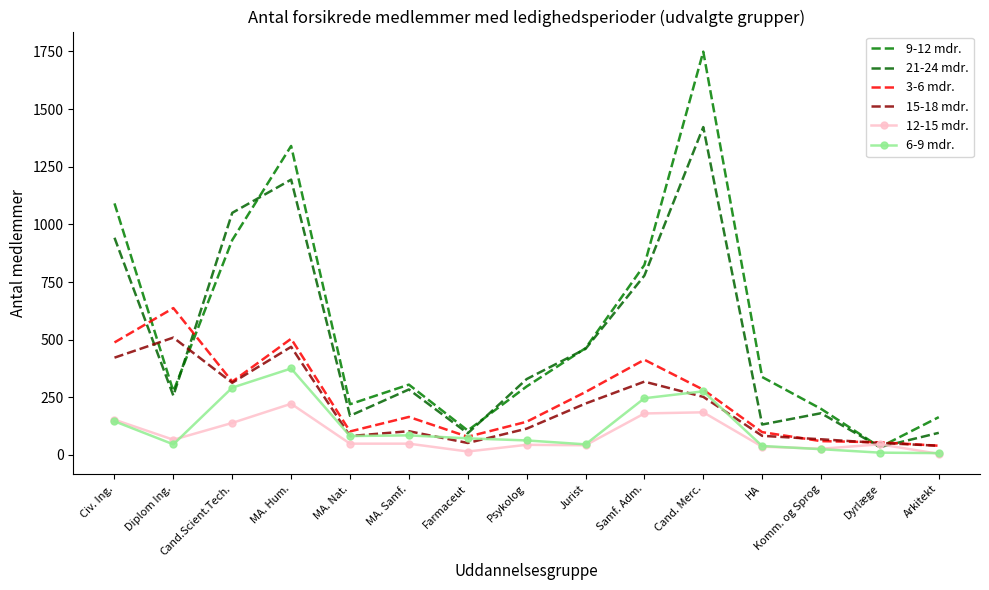

At which label does 12-15 mdr. reach its peak?

MA. Hum.